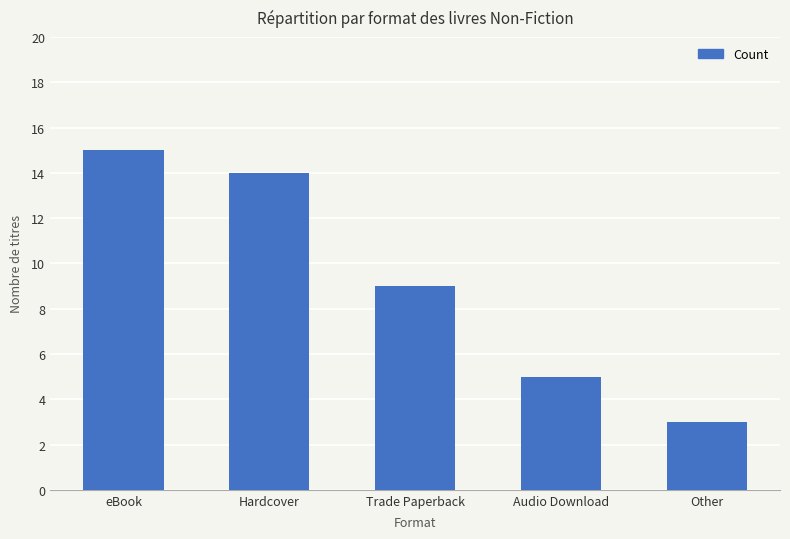

What is the label of the 4th bar from the left?

Audio Download